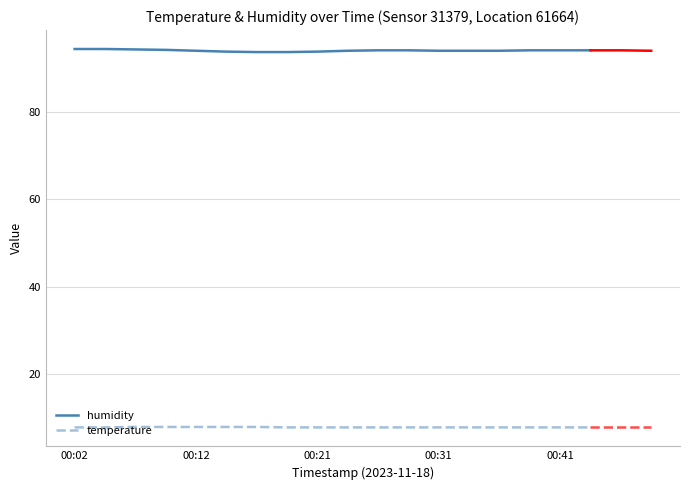

True or false: humidity has a value of 20.2 at 00:41.

False